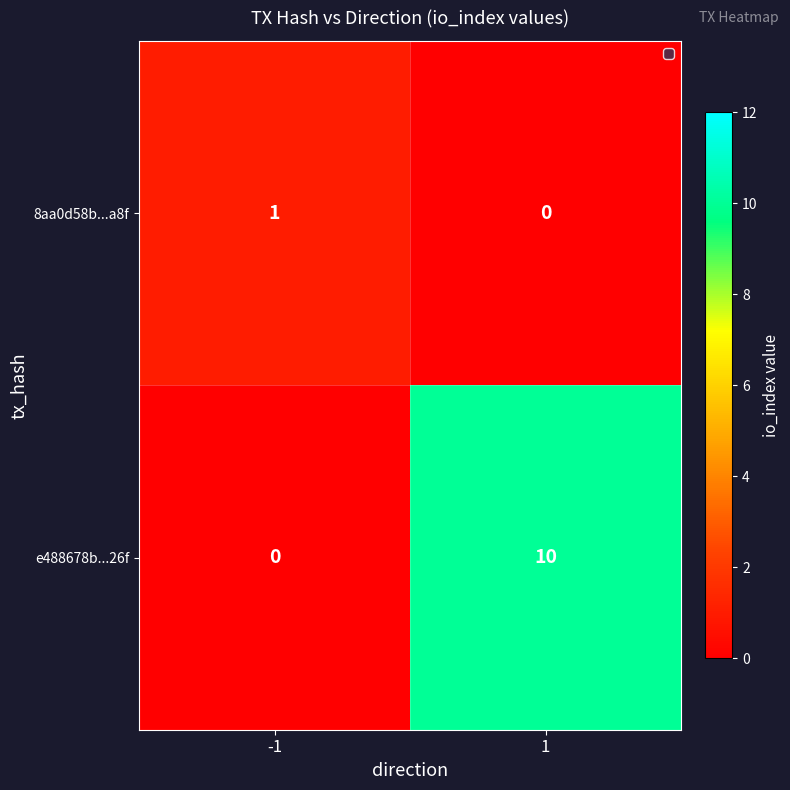

Which series has the largest total across all categories?

e488678b...26f